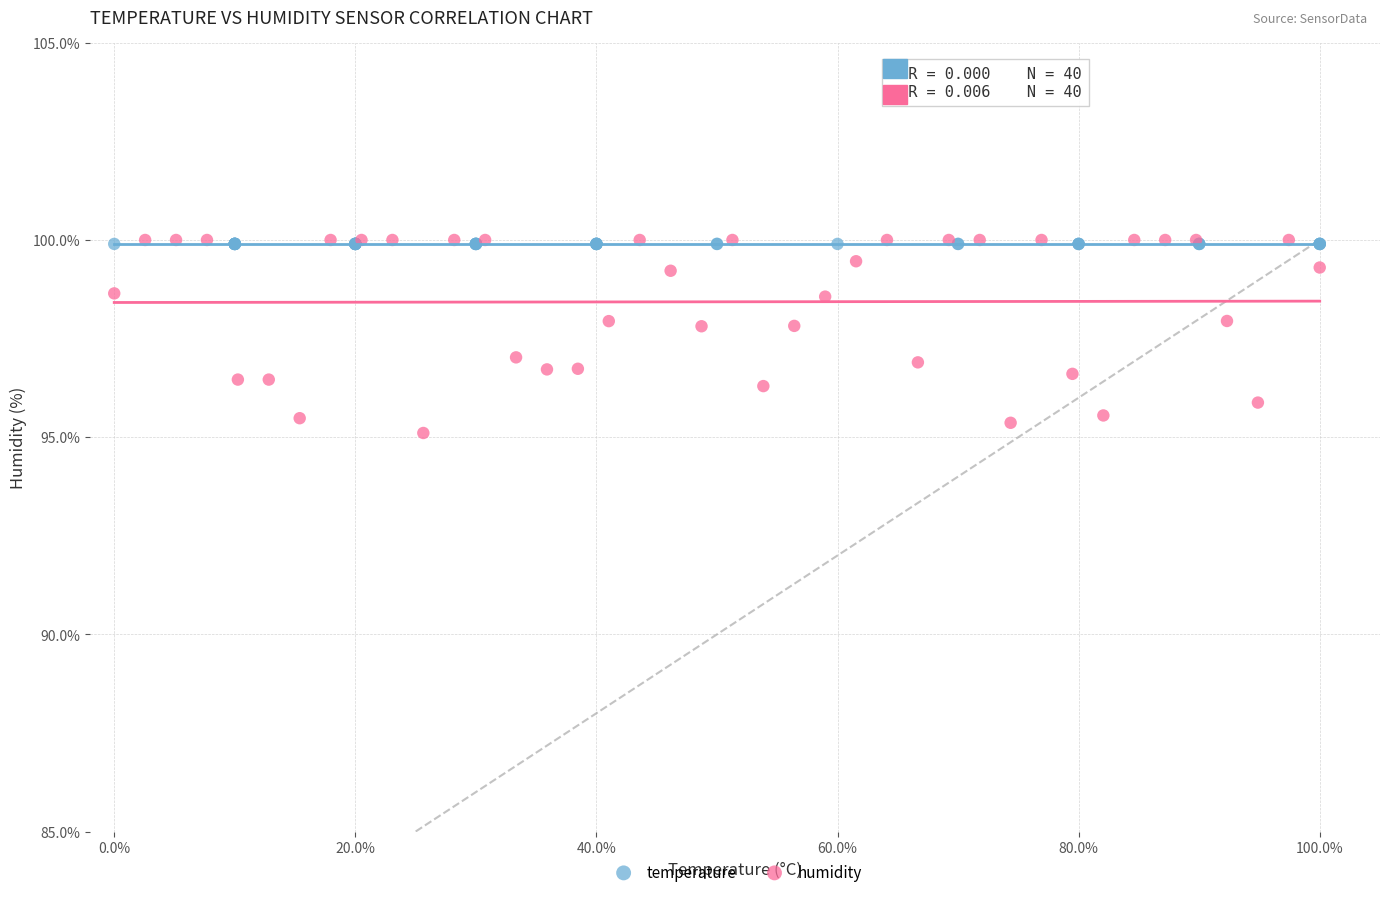

What are all the series names shown in the legend?

temperature, humidity